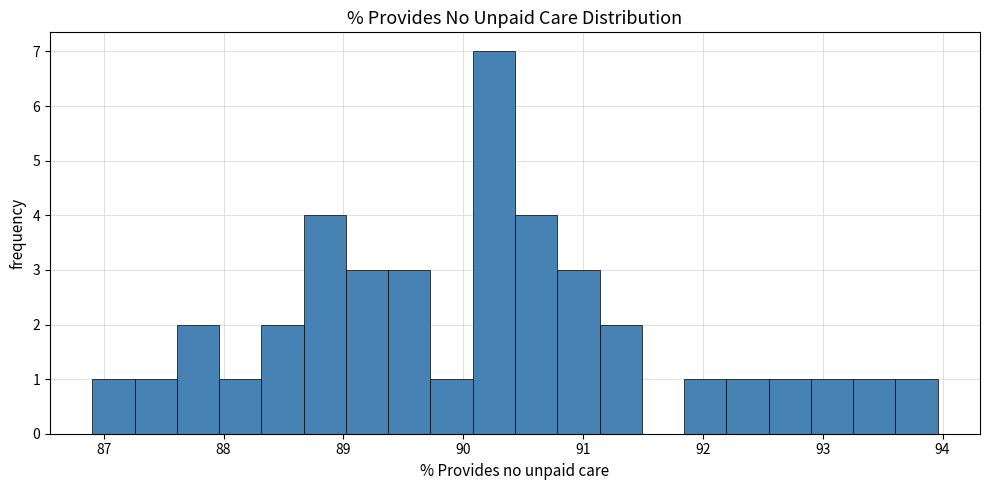

Read against the x-axis, roughly where is the centre of the tallest bar?

90.3